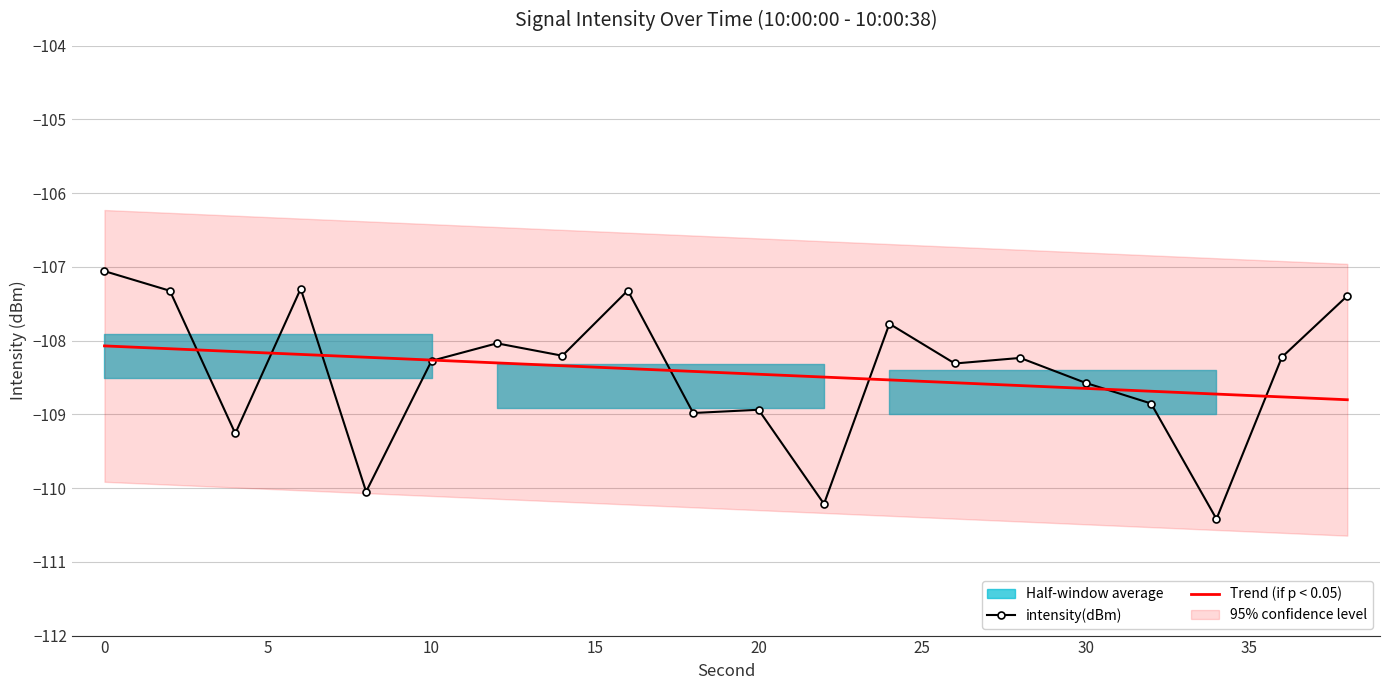

What is the average value of the intensity(dBm) series?

-108.4